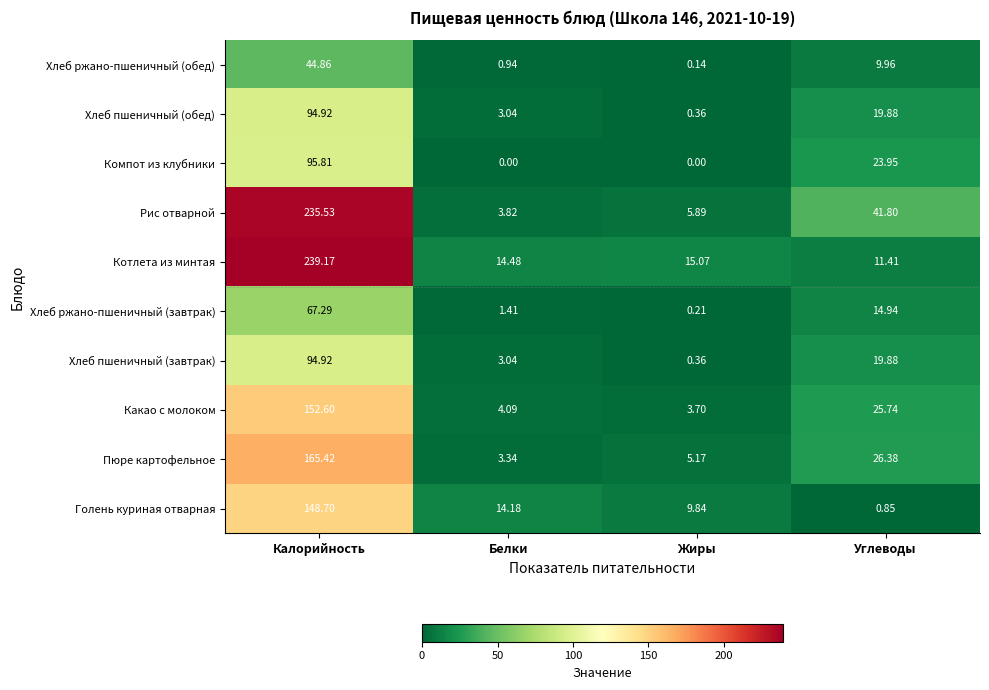

Where does the Рис отварной series first go above 41?

Калорийность